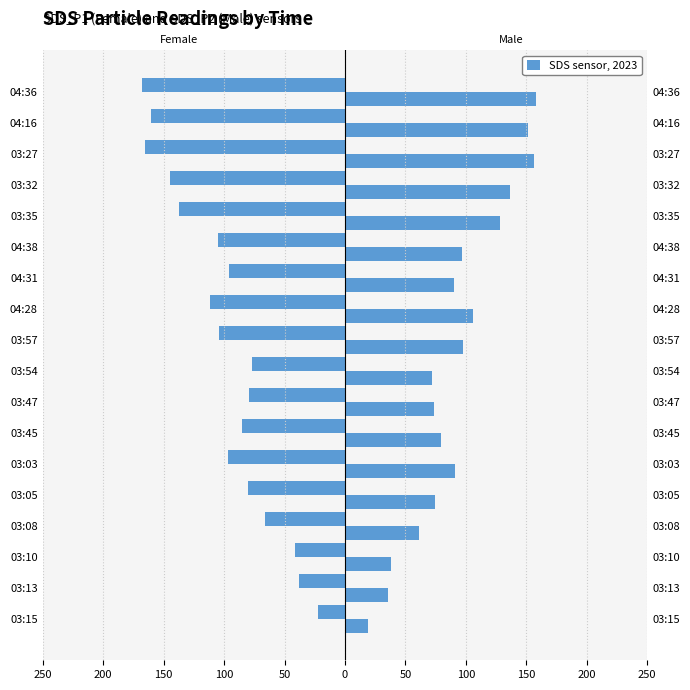

What is the sum of all Female values?

-1778.1